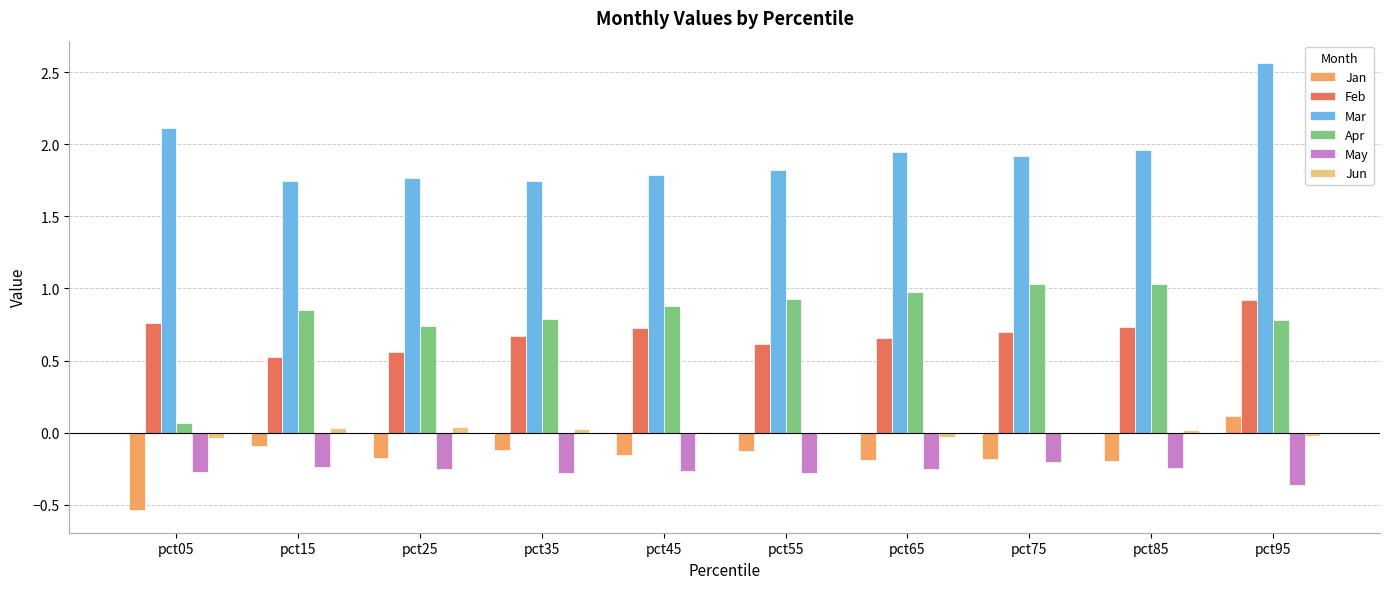

True or false: Mar has a value of 2.7 at pct15.

False